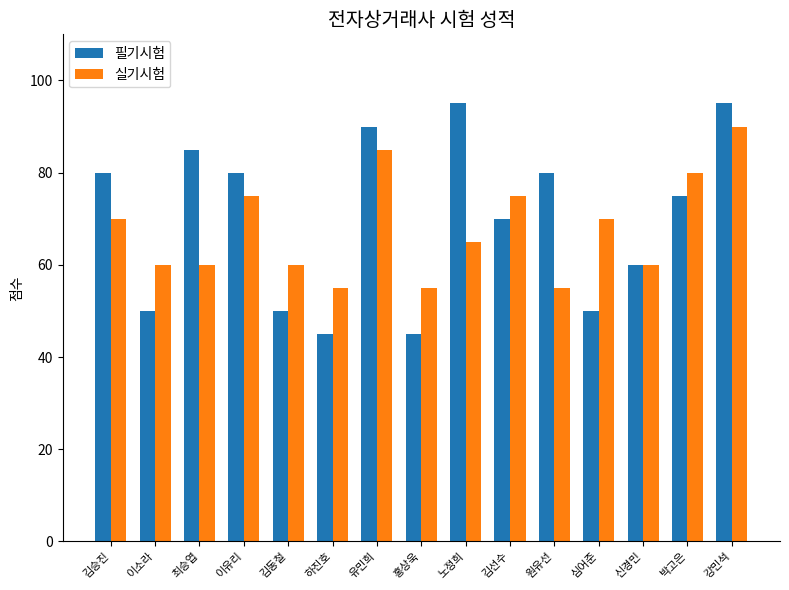

How many bars are there in total?

30